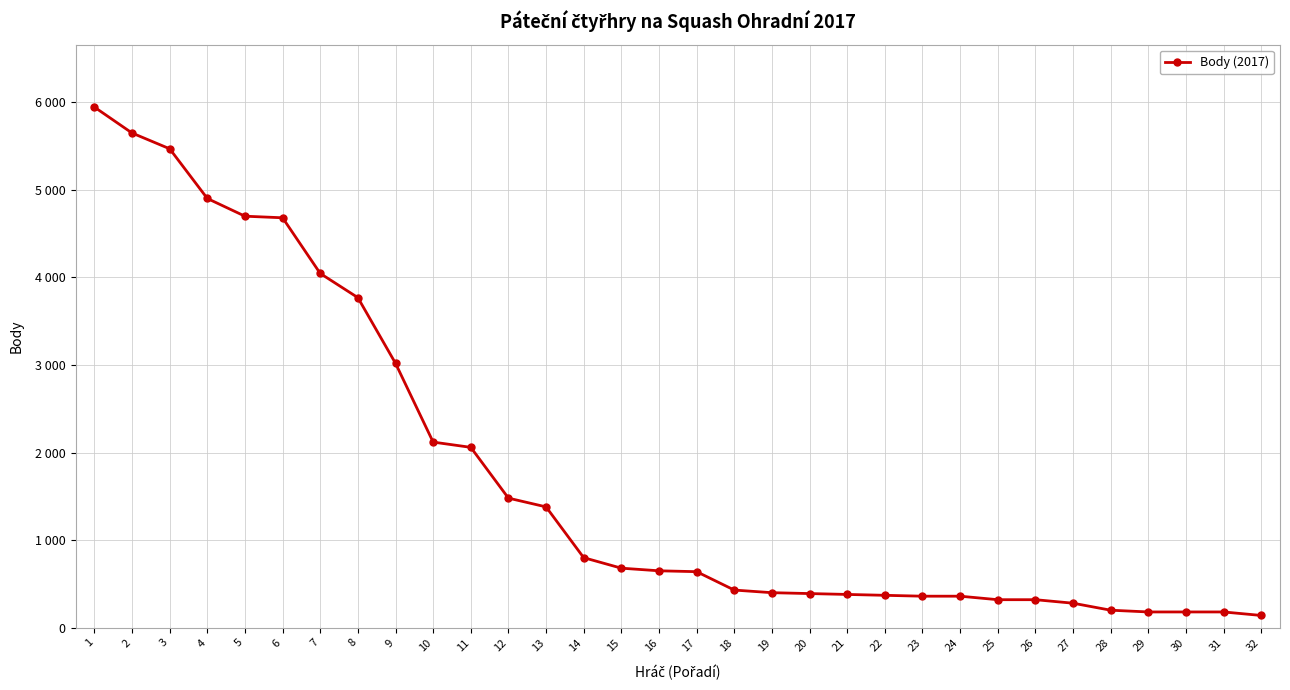

At which label is the value closest to 3043?

9